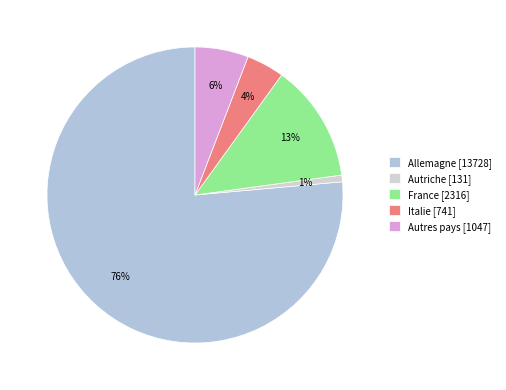

Count the number of slices in the pie.

5